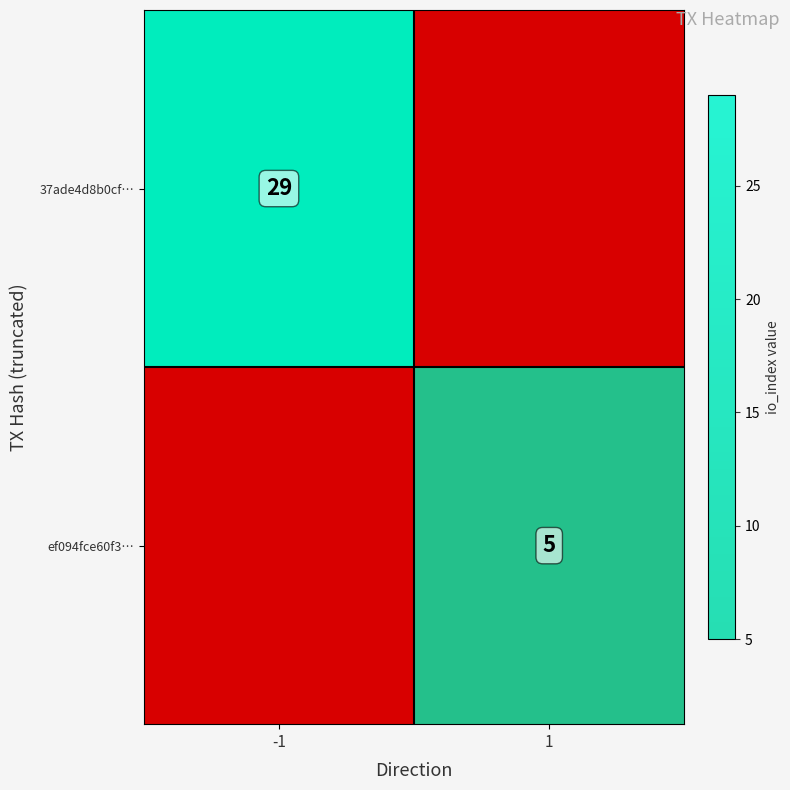

Rank the series by their average value, from lowest to highest.

ef094fce60f3…, 37ade4d8b0cf…